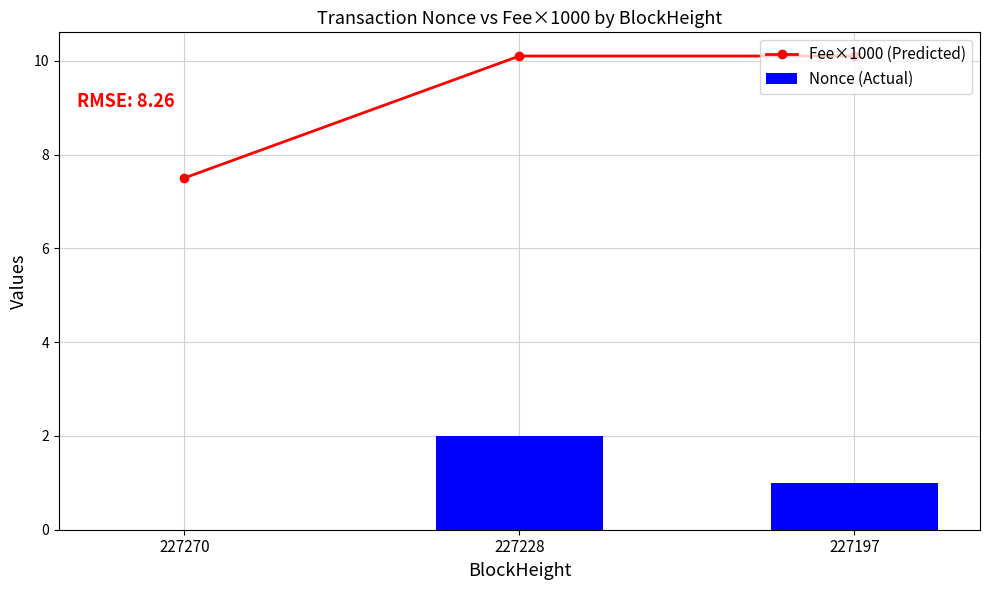

What is the approximate value of Nonce (Actual) at 227197?

1